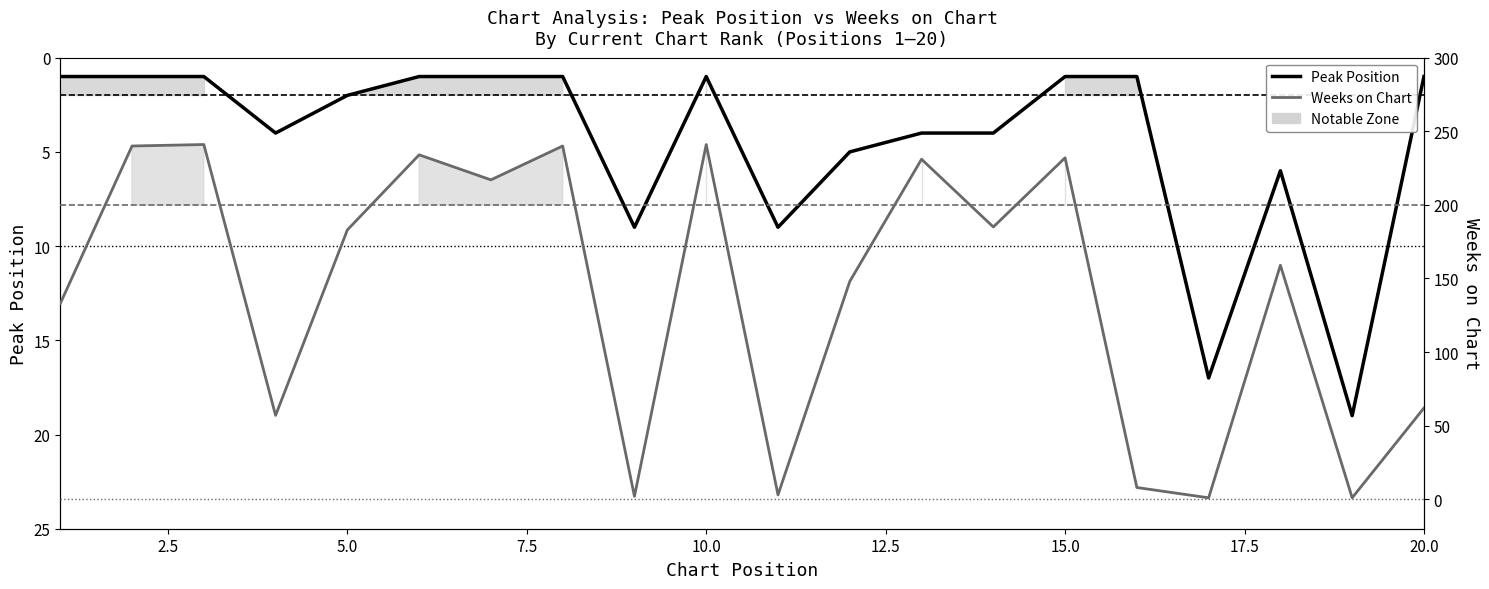

Rank the series by their average value, from highest to lowest.

Weeks on Chart, Peak Position